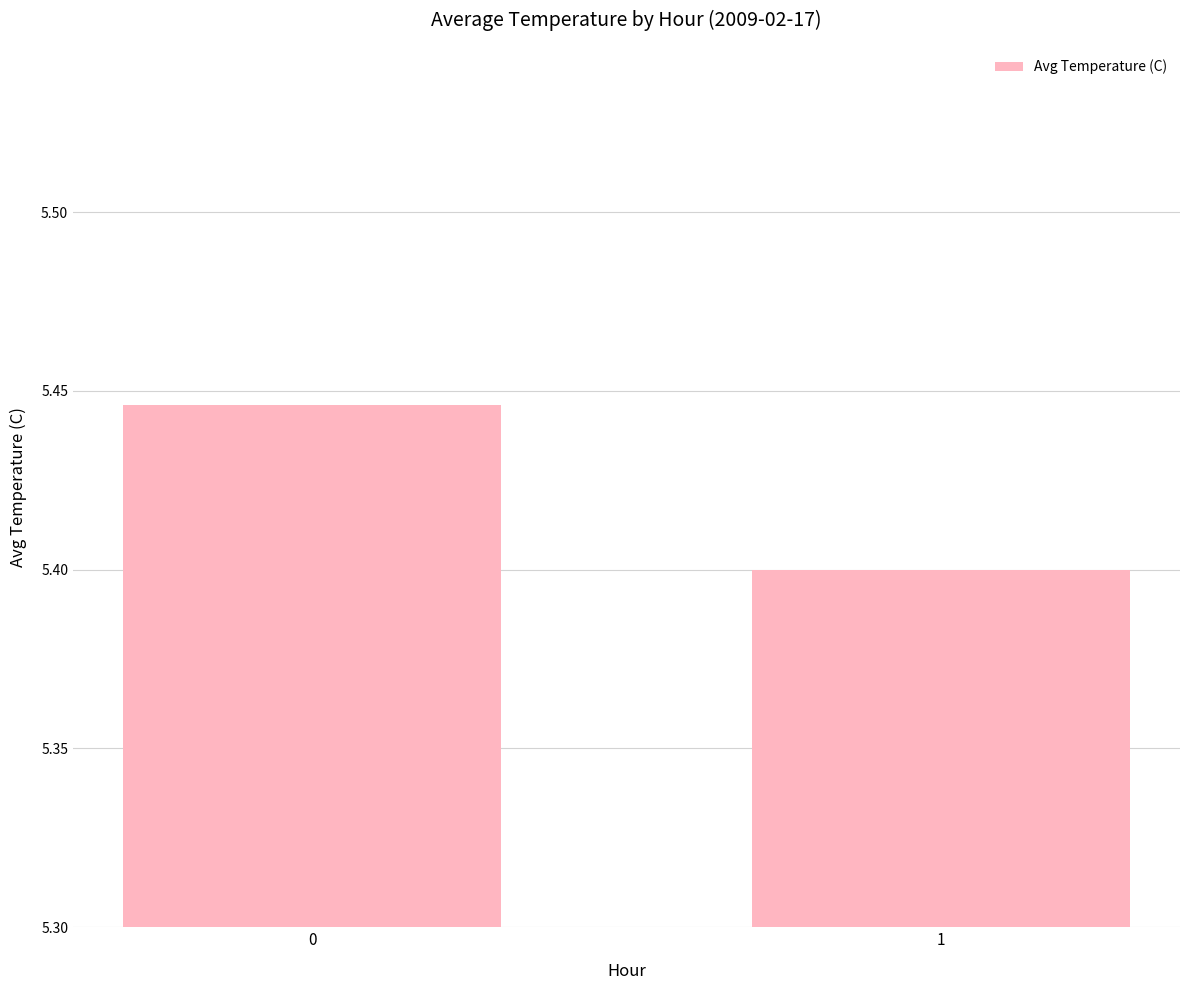

What is the sum of the values at 0 and 1?

10.8